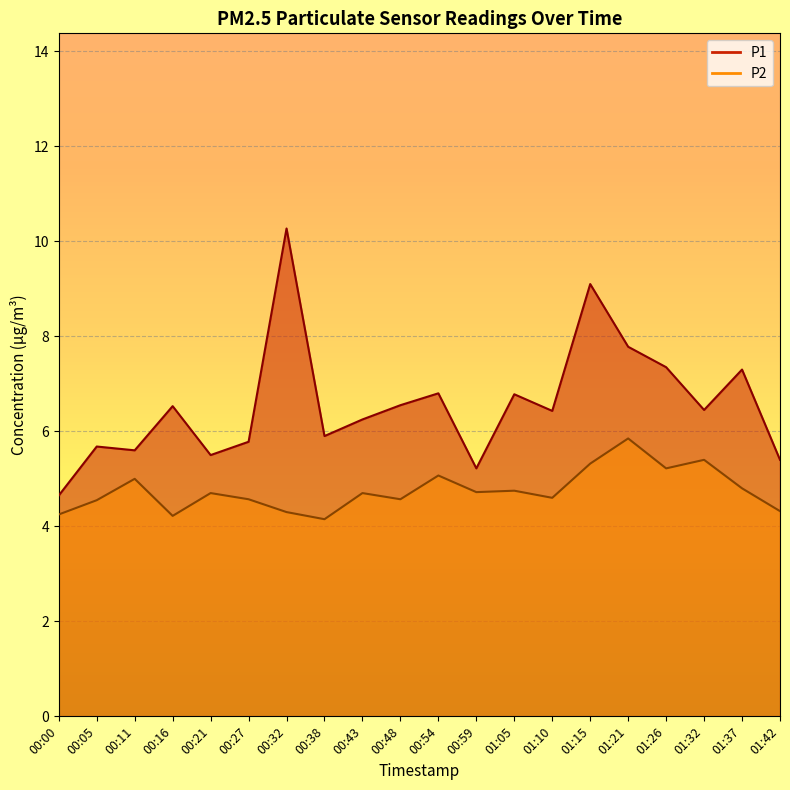

Which series has the widest spread of values?

P1